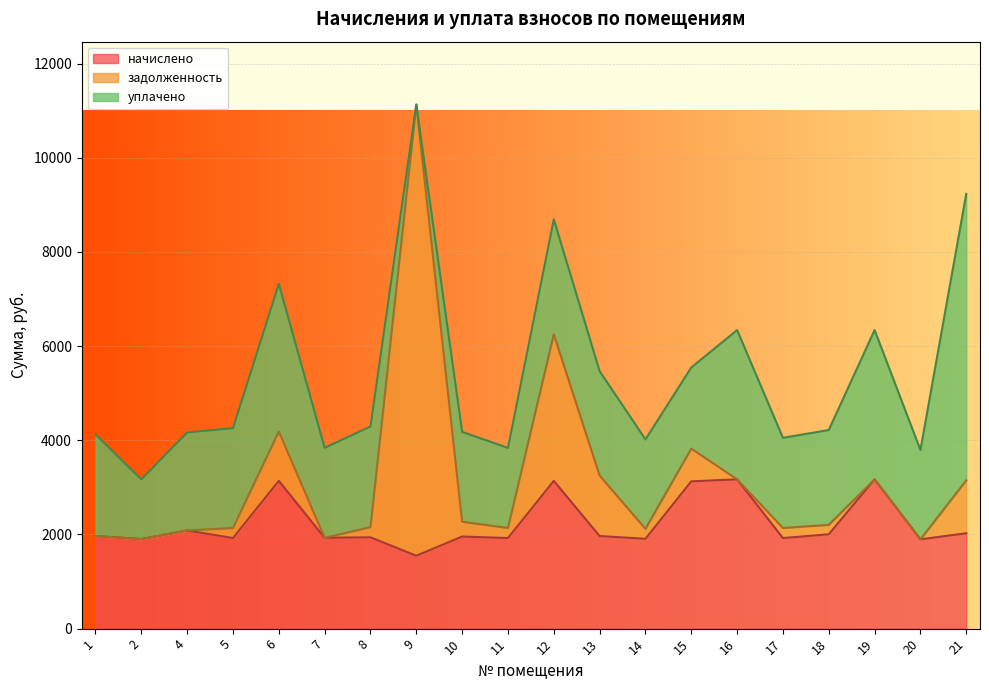

The value of задолженность at 18 is 200.8. True or false?

True